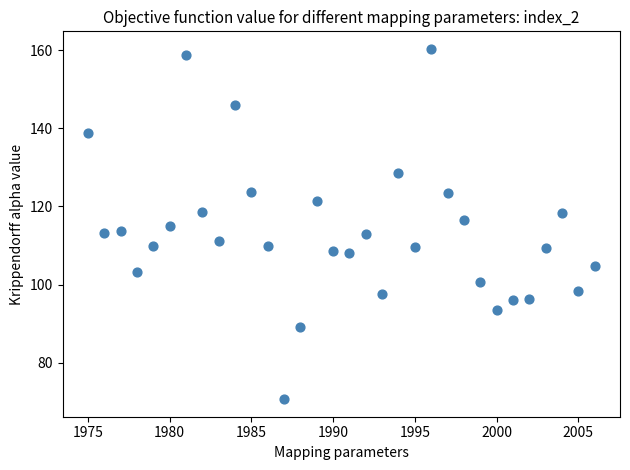

What is the range of X values (max minus min)?

31.0